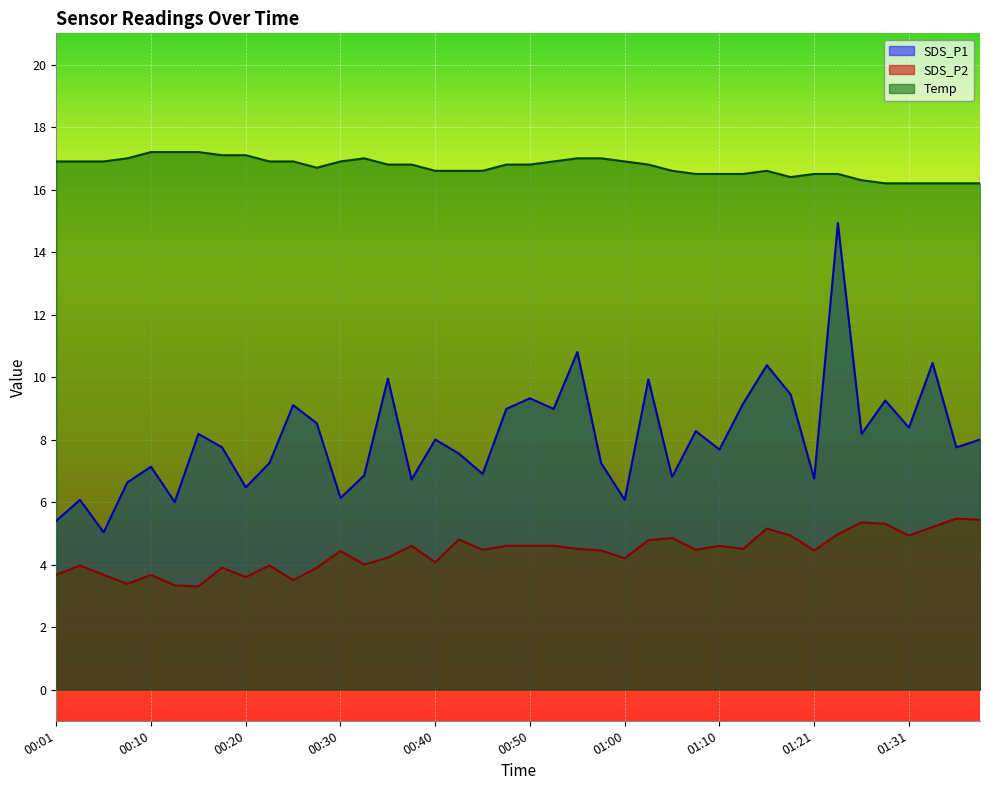

What is the label of the 24th point from the left?

00:58